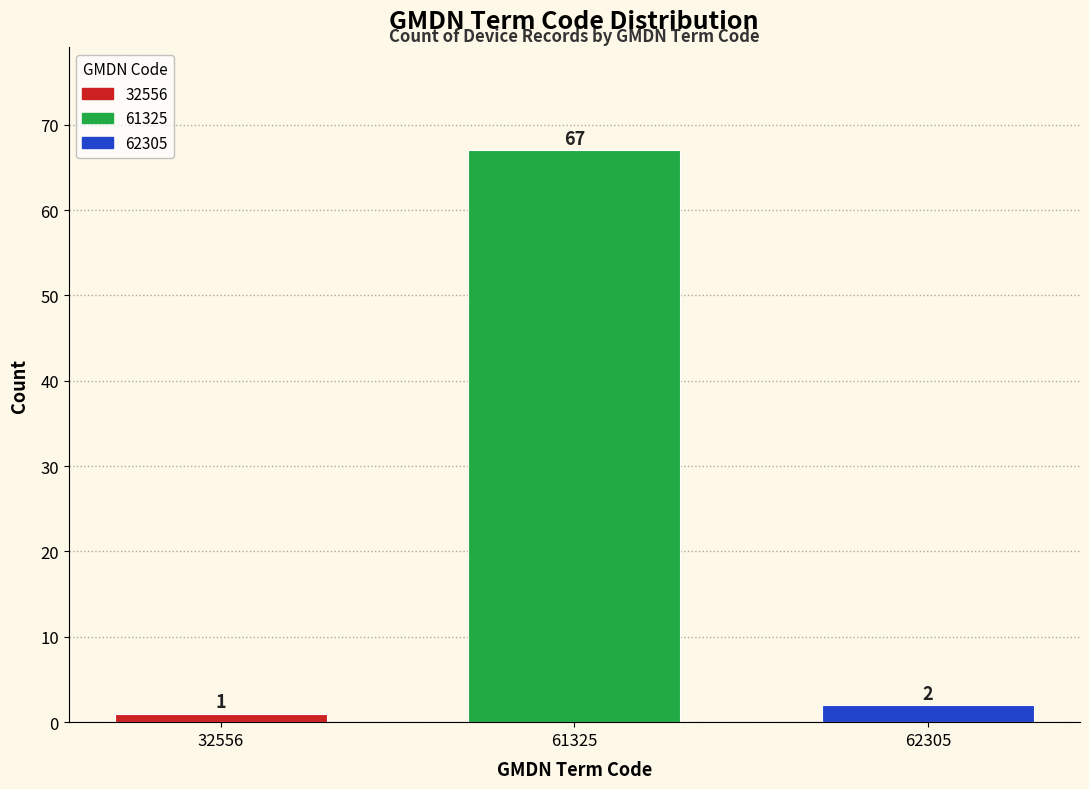

Reading right to left, what are all the values shown in this chart?

62305=2	61325=67	32556=1